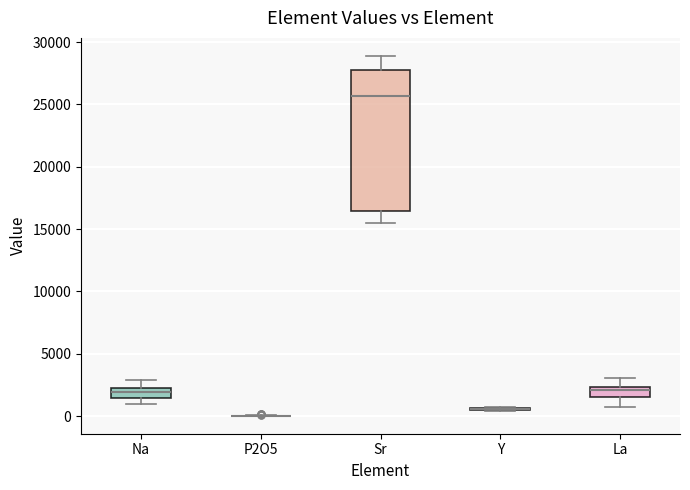

Reading left to right, transcribe this box plot: for each box, give where its median line is, the range the box spans, and where its two whiskers end, as read against the y-axis. The values are not printed on the chart, so give them approximately, as read against the axis.

Na: median 2000, box 1500 to 2500, whiskers 1000 to 3000
P2O5: box collapsed to a line at 0, whiskers 0 to 0
Sr: median 25500, box 16500 to 28000, whiskers 15500 to 29000
Y: box collapsed to a line at 500, whiskers 500 to 500
La: median 2000, box 1500 to 2500, whiskers 500 to 3000